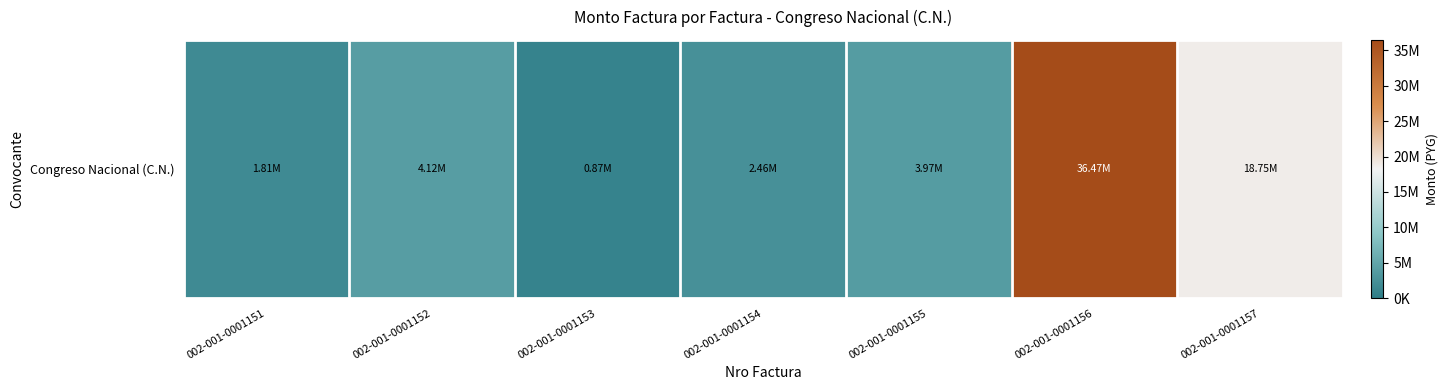

How many values are below 3966450?

3